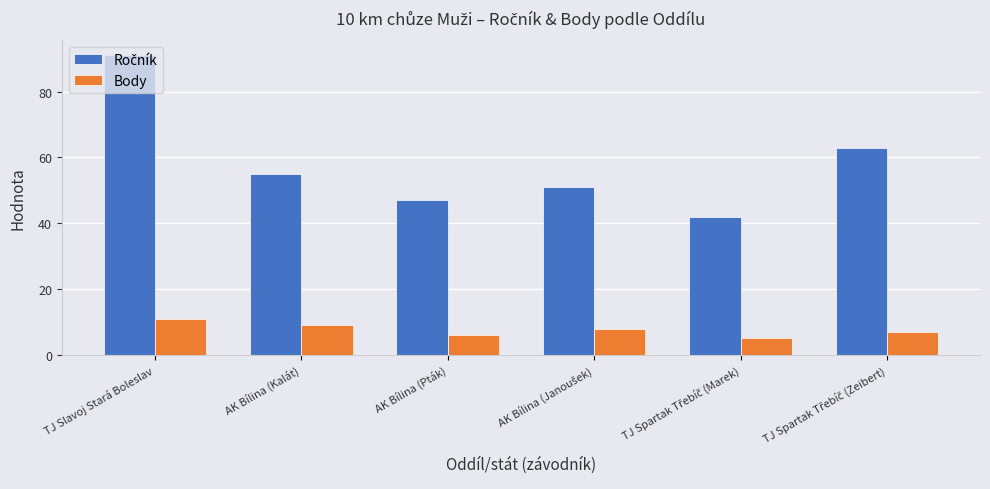

What is the highest value of the Body series?

11